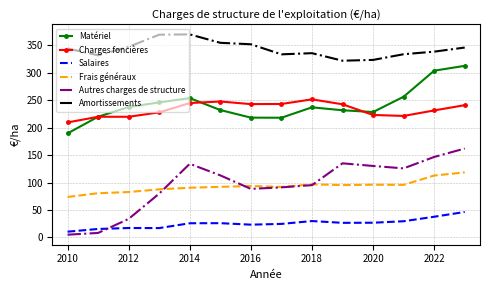

Which series has the largest range (max minus min)?

Autres charges de structure